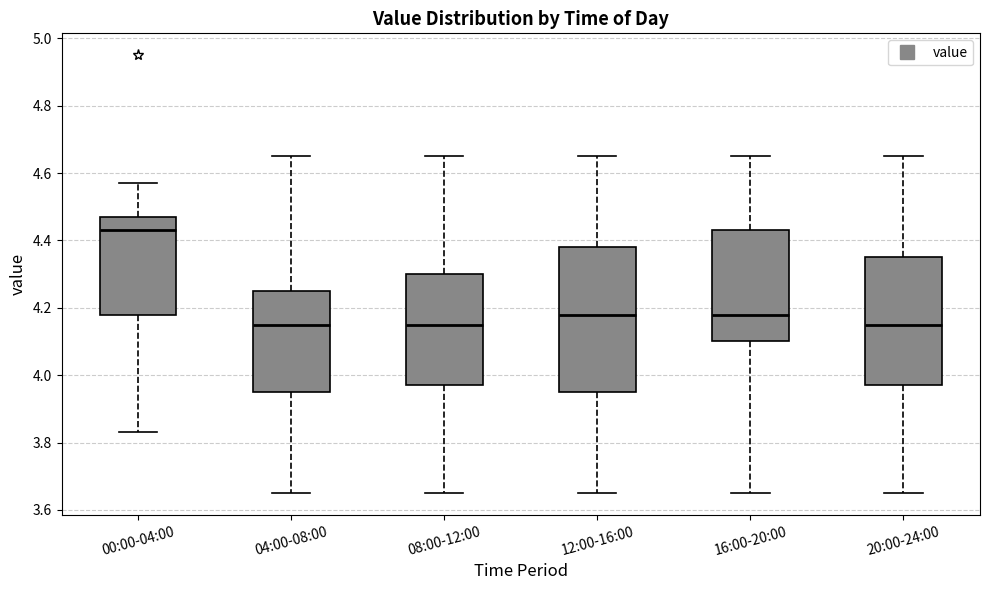

Comparing the boxes themselves (not the whiskers), which one is the tallest?

12:00-16:00